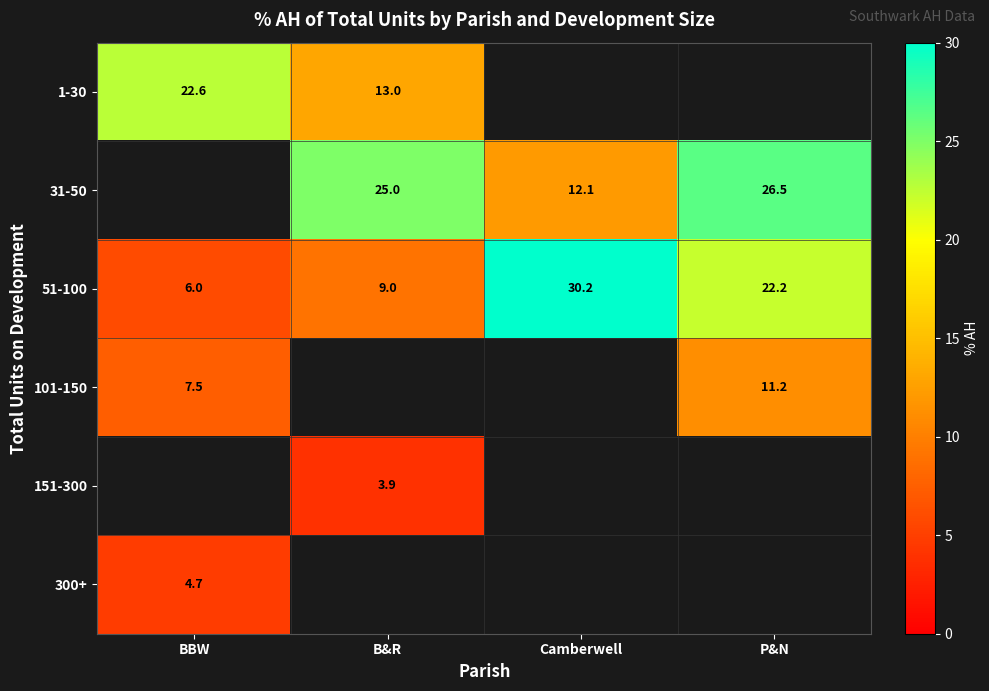

Between B&R and Camberwell, which is larger?

Camberwell